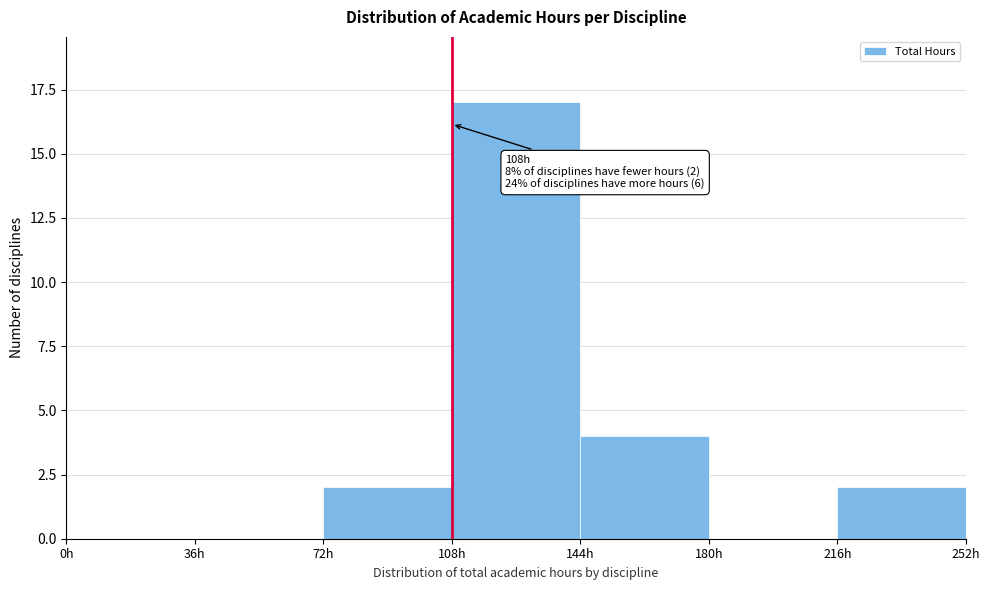

Which range on the x-axis has the tallest bar?

108 to 144